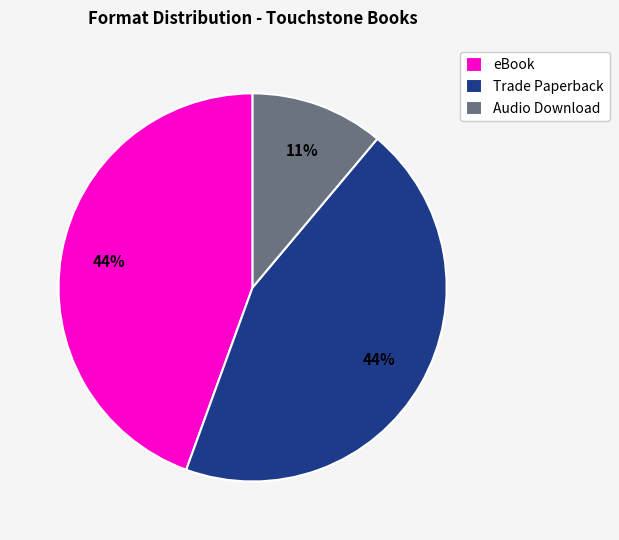

To the nearest percent, what is the average slice percentage?

33%